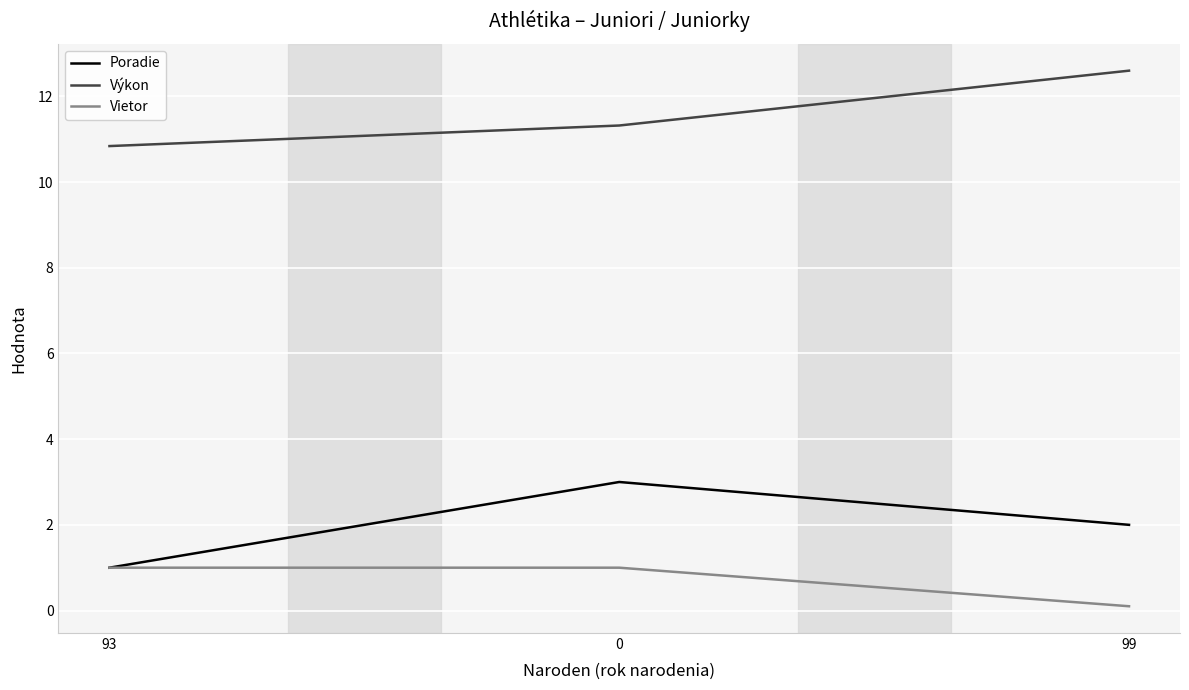

Between 0 and 99, which series saw the biggest shift?

Výkon